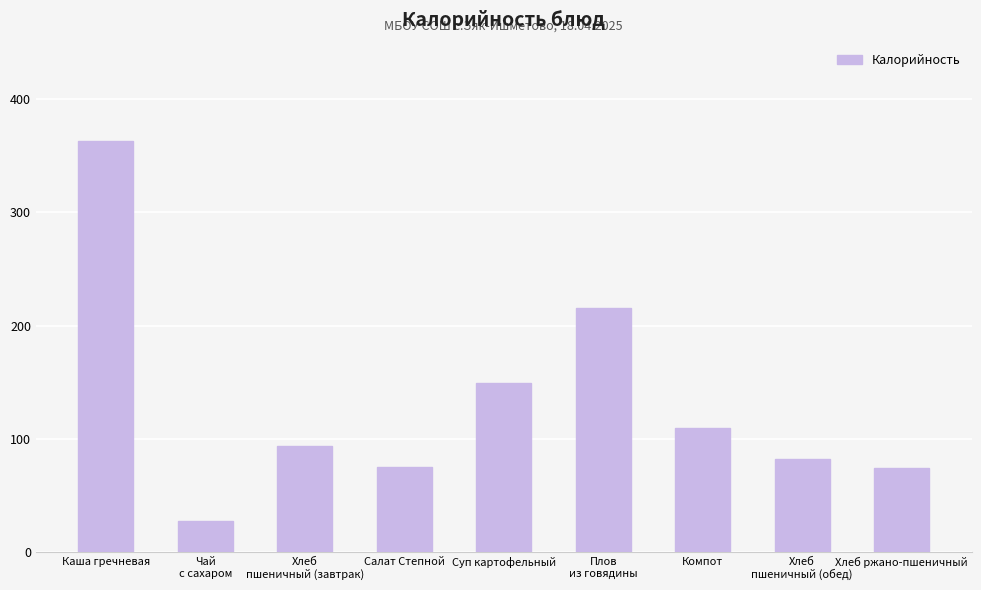

The value at Хлеб
пшеничный (обед) is 82. True or false?

True